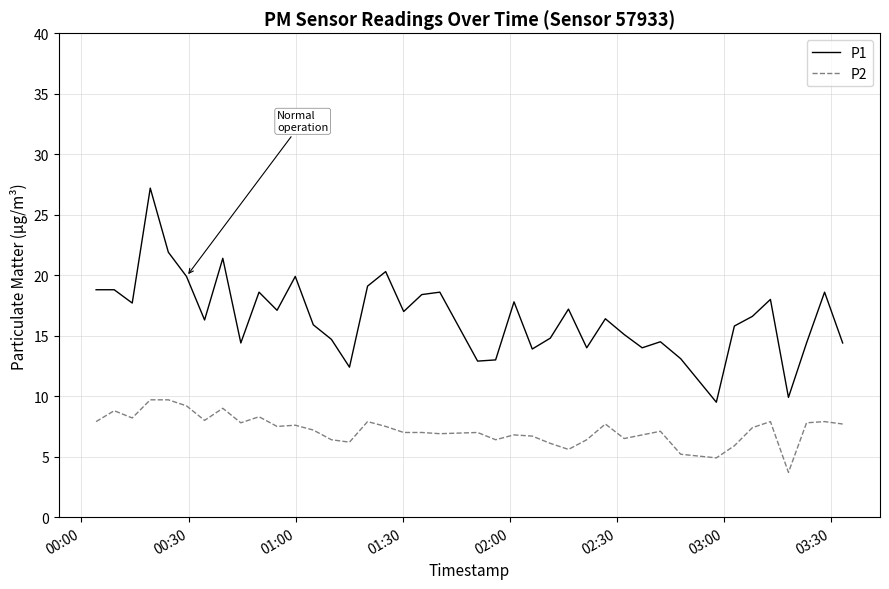

What is the greatest value displayed?

27.2